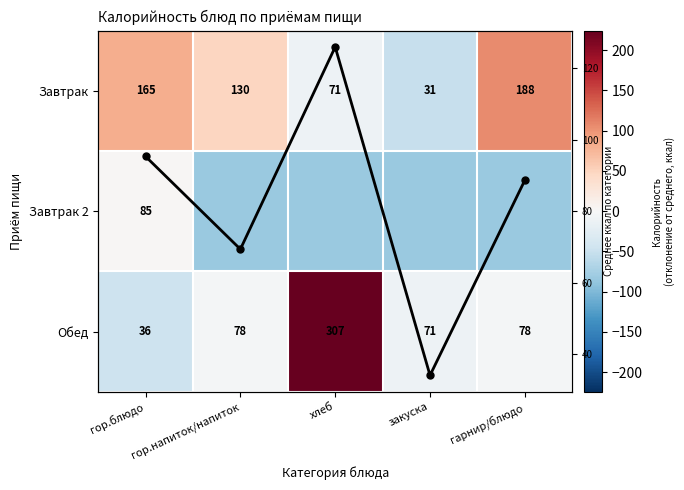

The Завтрак series shows 49.9 at гарнир/блюдо. True or false?

False